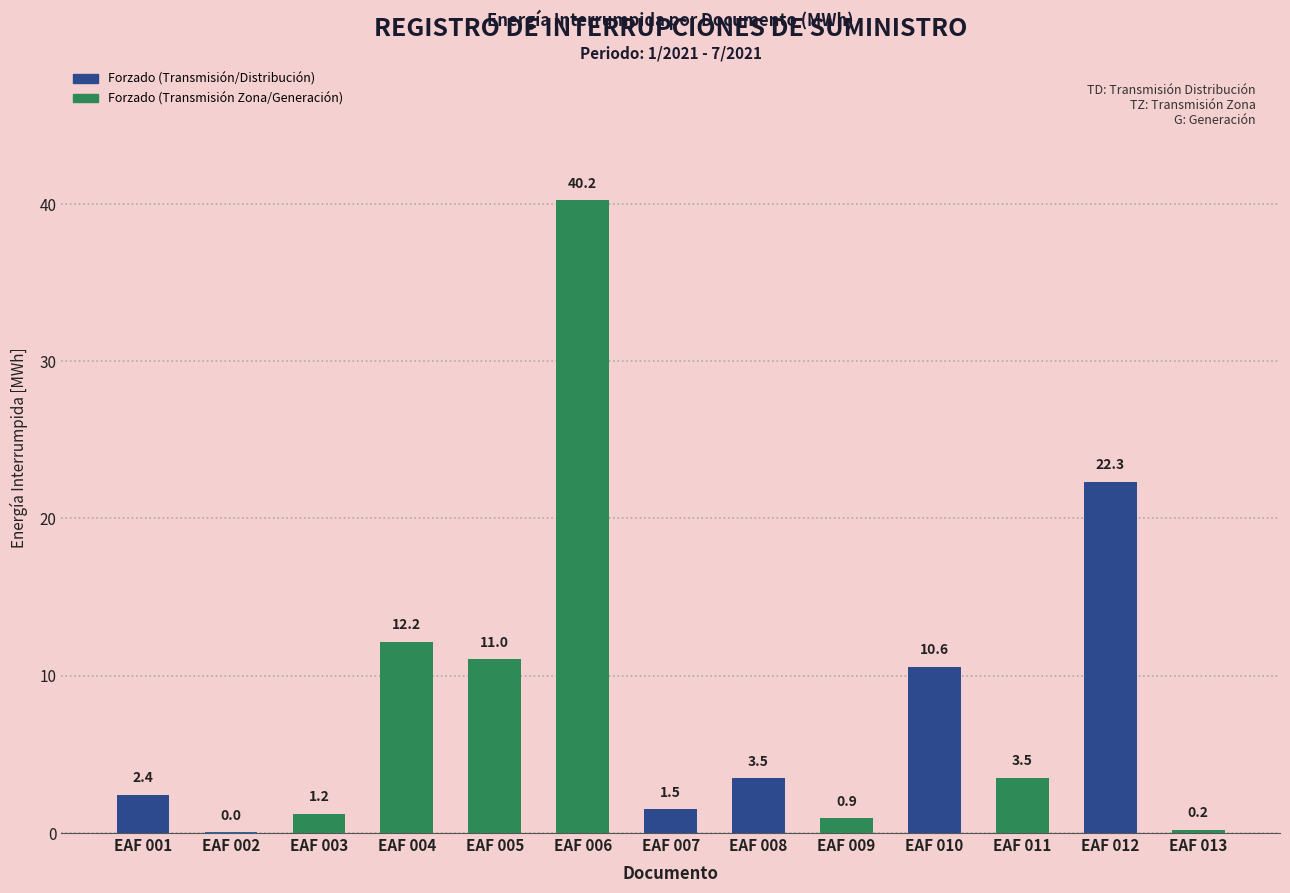

The value at EAF 005 is 7.7. True or false?

False